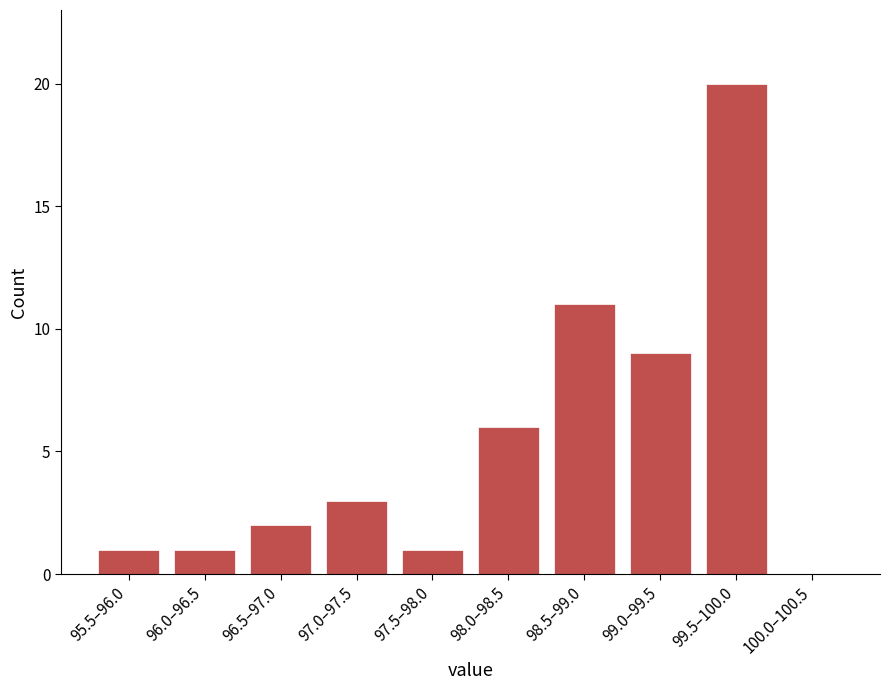

Reading left to right, what are all the values shown in this chart?

95.5–96.0=1	96.0–96.5=1	96.5–97.0=2	97.0–97.5=3	97.5–98.0=1	98.0–98.5=6	98.5–99.0=11	99.0–99.5=9	99.5–100.0=20	100.0–100.5=0